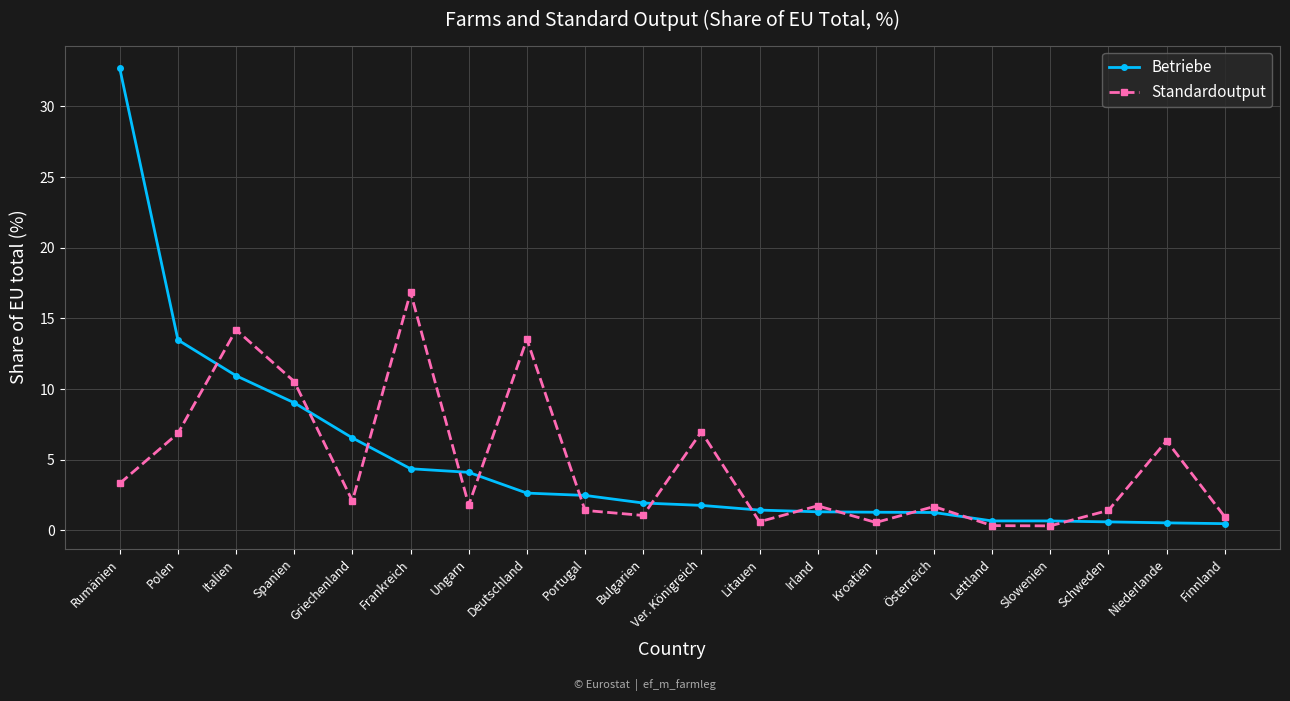

At which category does the chart reach its peak across all series?

Rumänien